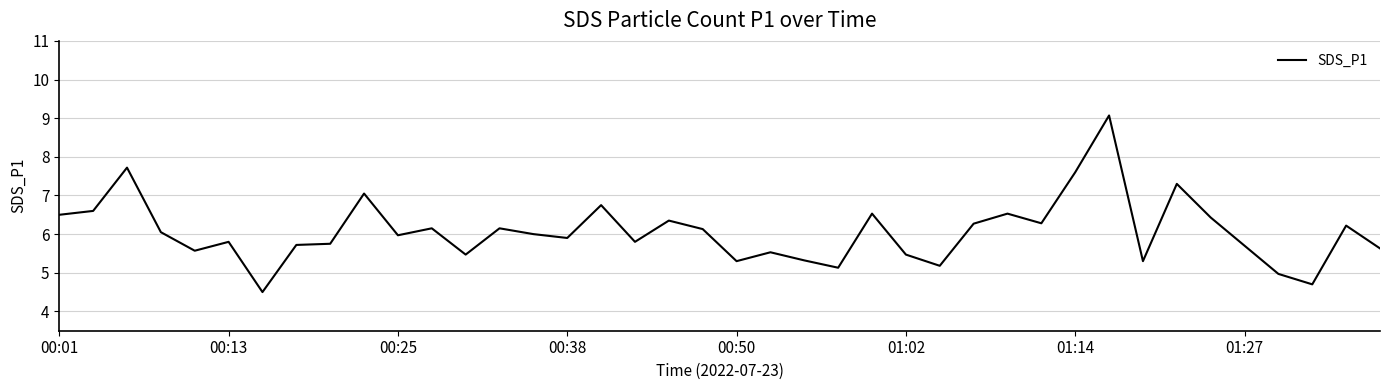

What is the greatest value displayed?

9.1